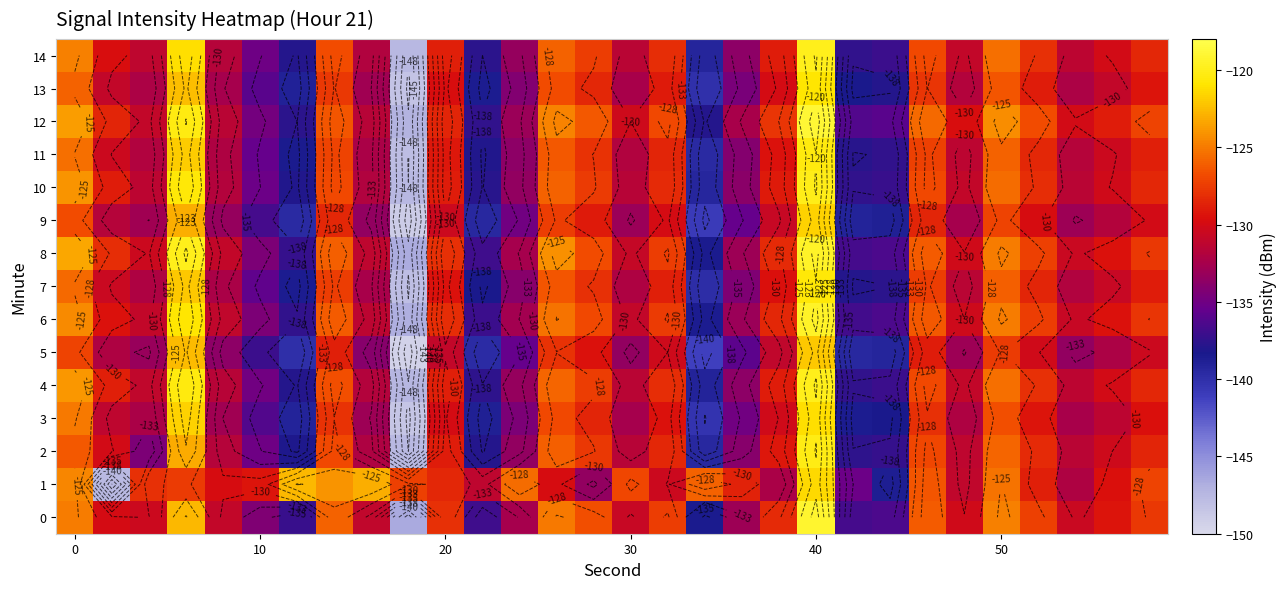

At how many categories does at least one series exceed -131?

27